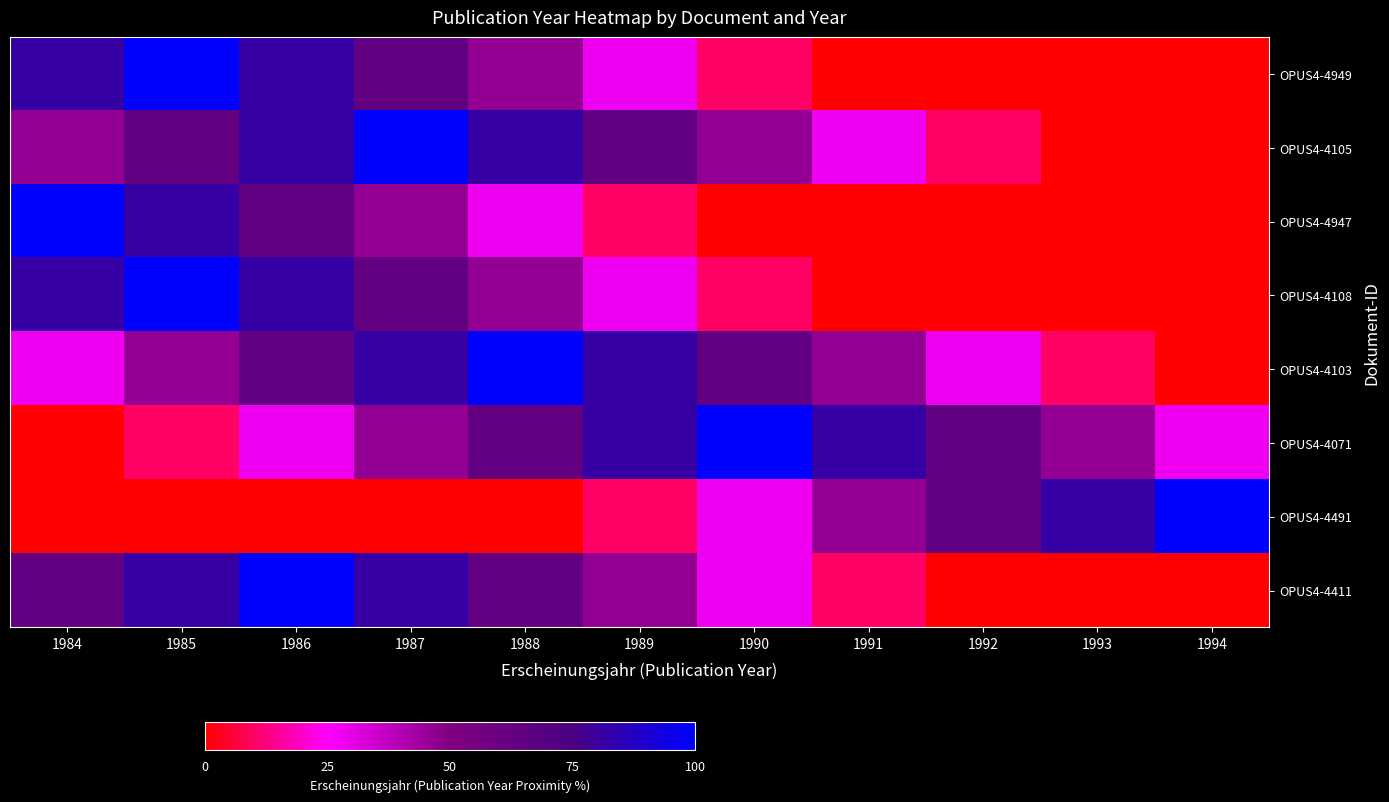

Reading left to right, list all the values displayed in this chart.

OPUS4-4949: 1984=82	1985=100	1986=82	1987=64	1988=46	1989=28	1990=10	1991=0	1992=0	1993=0	1994=0
OPUS4-4105: 1984=46	1985=64	1986=82	1987=100	1988=82	1989=64	1990=46	1991=28	1992=10	1993=0	1994=0
OPUS4-4947: 1984=100	1985=82	1986=64	1987=46	1988=28	1989=10	1990=0	1991=0	1992=0	1993=0	1994=0
OPUS4-4108: 1984=82	1985=100	1986=82	1987=64	1988=46	1989=28	1990=10	1991=0	1992=0	1993=0	1994=0
OPUS4-4103: 1984=28	1985=46	1986=64	1987=82	1988=100	1989=82	1990=64	1991=46	1992=28	1993=10	1994=0
OPUS4-4071: 1984=0	1985=10	1986=28	1987=46	1988=64	1989=82	1990=100	1991=82	1992=64	1993=46	1994=28
OPUS4-4491: 1984=0	1985=0	1986=0	1987=0	1988=0	1989=10	1990=28	1991=46	1992=64	1993=82	1994=100
OPUS4-4411: 1984=64	1985=82	1986=100	1987=82	1988=64	1989=46	1990=28	1991=10	1992=0	1993=0	1994=0